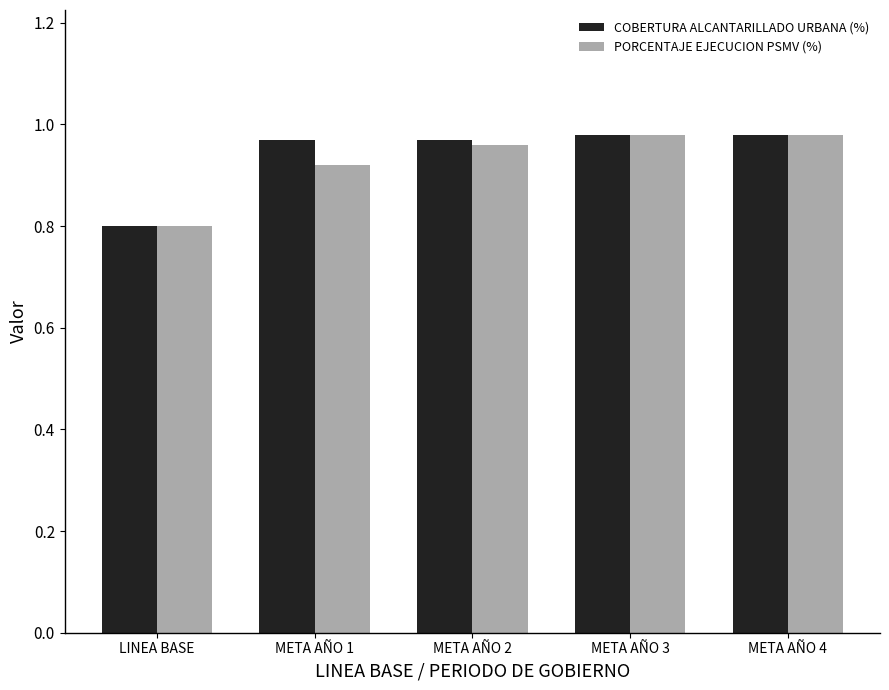

At how many categories does at least one series exceed 0?

5